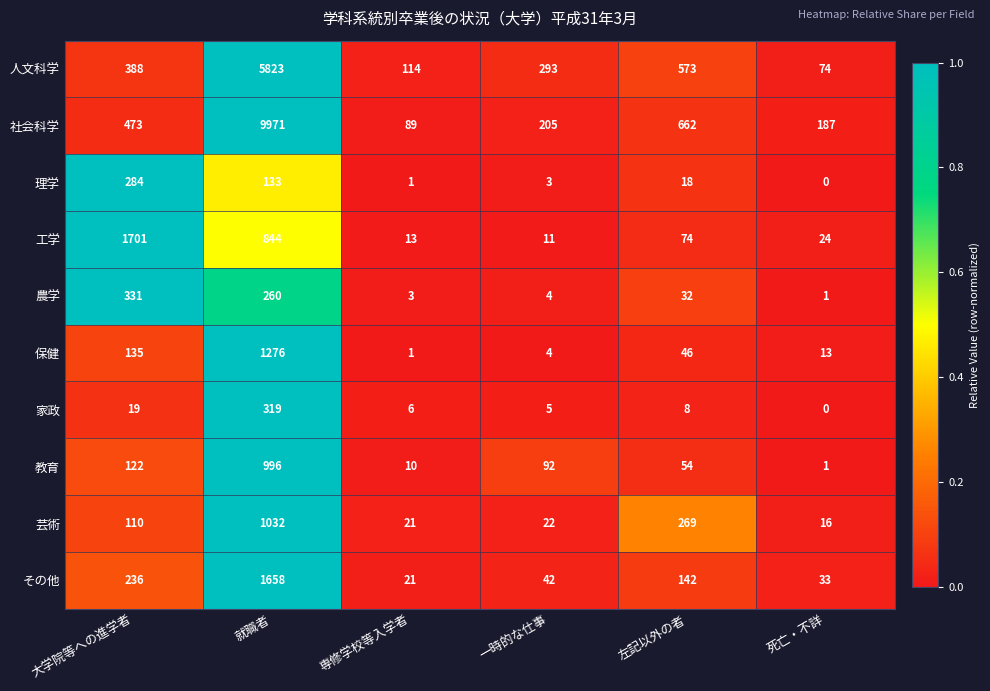

True or false: 保健 has a value of 1276 at 就職者.

True